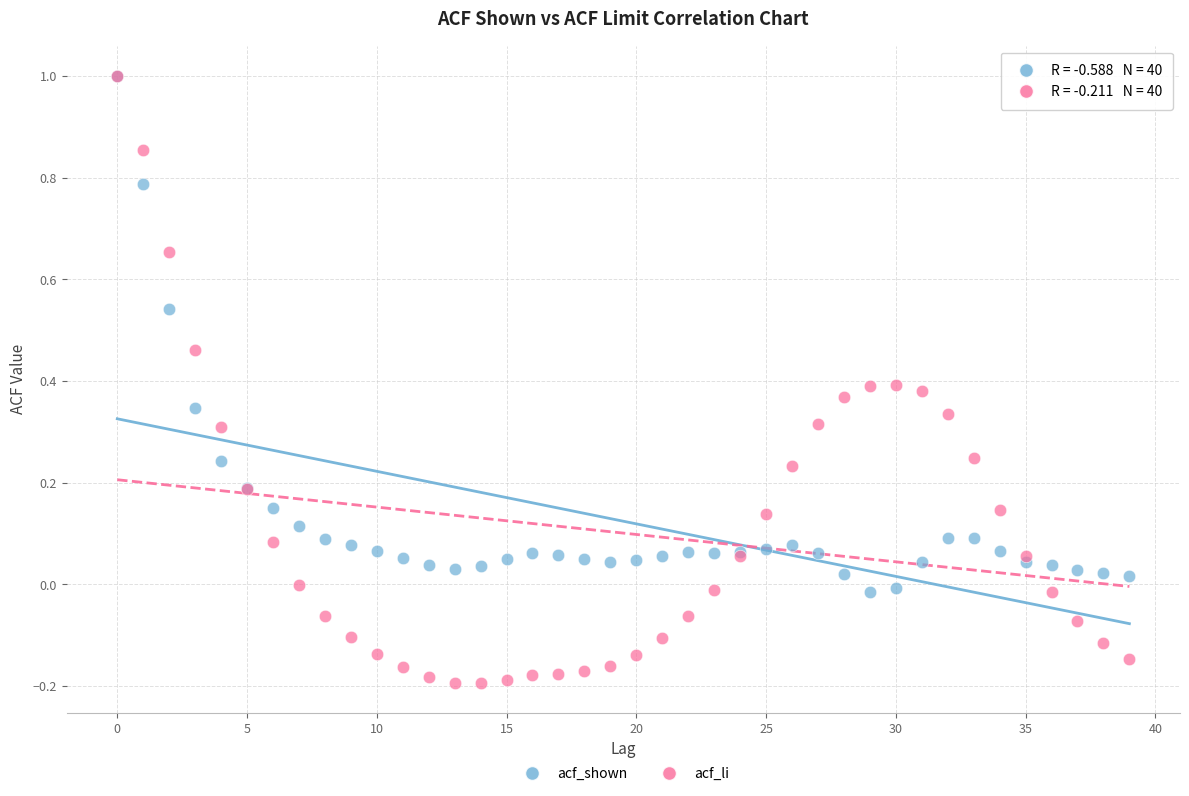

What are all the series names shown in the legend?

acf_shown, acf_li